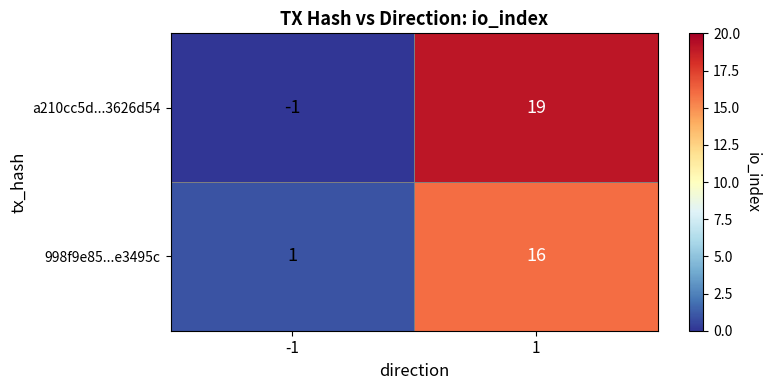

What is the approximate value of a210cc5d...3626d54 at 1?

19